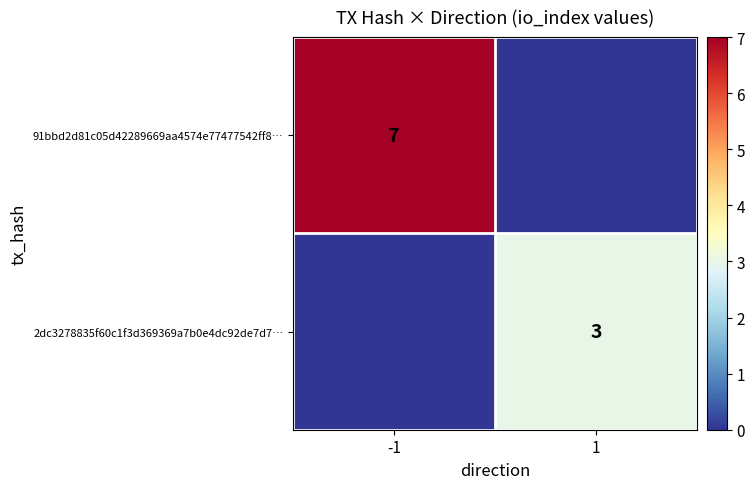

How many values in the 2dc3278835f60c1f3d369369a7b0e4dc92de7d7… series are below 3?

1